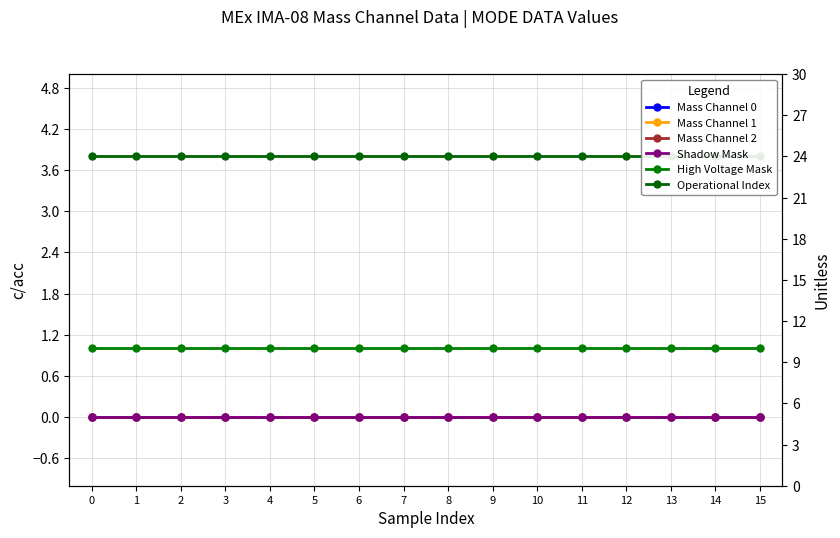

Reading left to right, list all the values displayed in this chart.

Mass Channel 0: 0=0	1=0	2=0	3=0	4=0	5=0	6=0	7=0	8=0	9=0	10=0	11=0	12=0	13=0	14=0	15=0
Mass Channel 1: 0=0	1=0	2=0	3=0	4=0	5=0	6=0	7=0	8=0	9=0	10=0	11=0	12=0	13=0	14=0	15=0
Mass Channel 2: 0=0	1=0	2=0	3=0	4=0	5=0	6=0	7=0	8=0	9=0	10=0	11=0	12=0	13=0	14=0	15=0
Shadow Mask: 0=0	1=0	2=0	3=0	4=0	5=0	6=0	7=0	8=0	9=0	10=0	11=0	12=0	13=0	14=0	15=0
High Voltage Mask: 0=1	1=1	2=1	3=1	4=1	5=1	6=1	7=1	8=1	9=1	10=1	11=1	12=1	13=1	14=1	15=1
Operational Index: 0=24	1=24	2=24	3=24	4=24	5=24	6=24	7=24	8=24	9=24	10=24	11=24	12=24	13=24	14=24	15=24